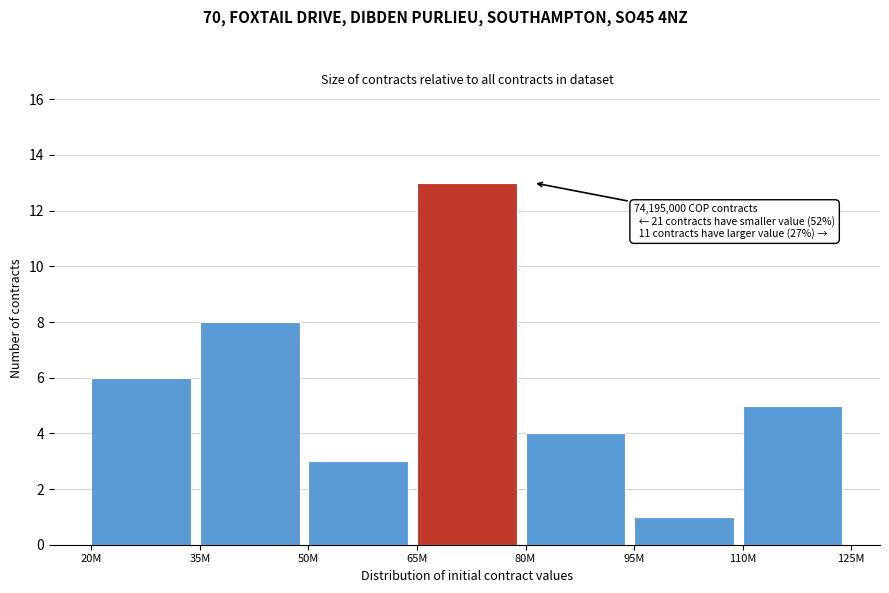

Reading right to left, list all the values displayed in this chart.

5	1	4	13	3	8	6